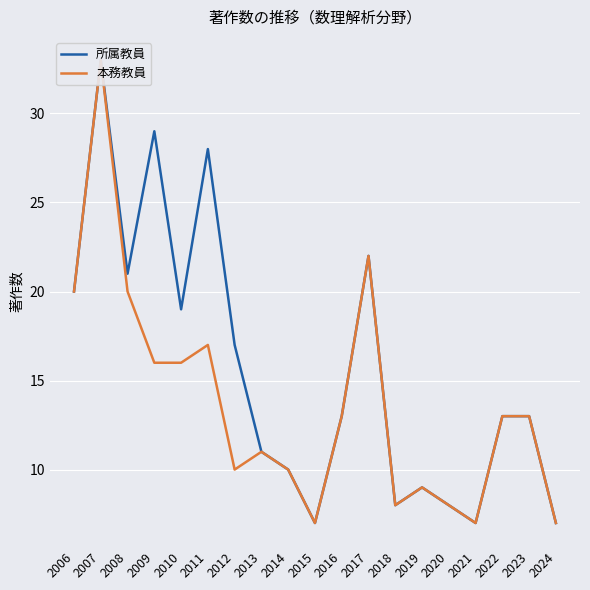

Is it true that 本務教員 equals 7 at 2015?

True